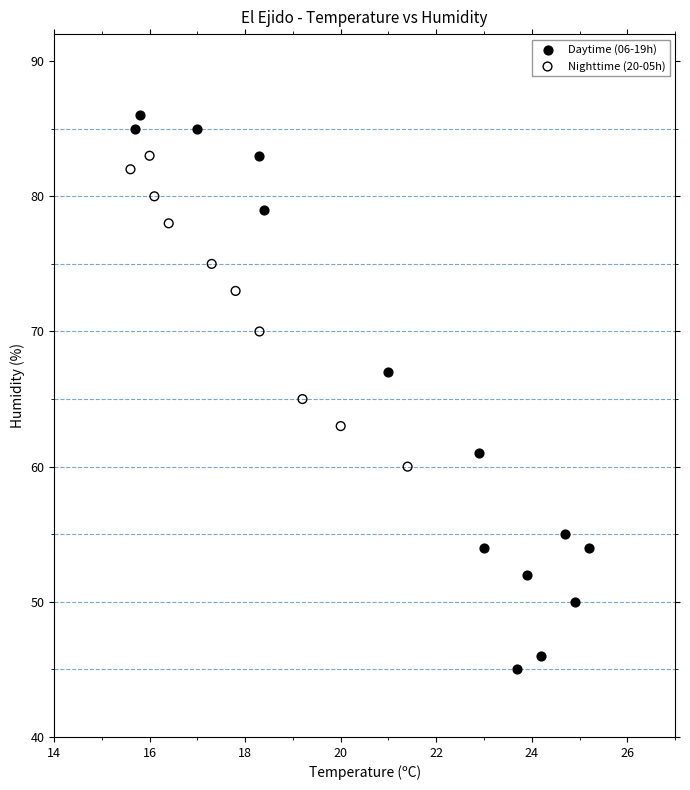

Which series has the largest Y range (max minus min)?

Daytime (06-19h)